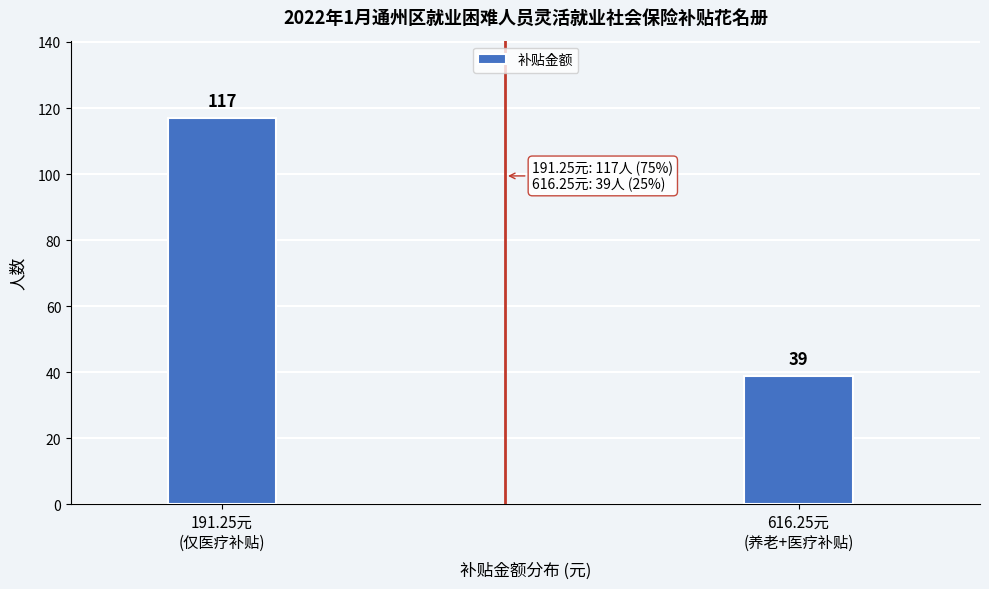

Reading left to right, transcribe all the data shown in this chart.

117	39